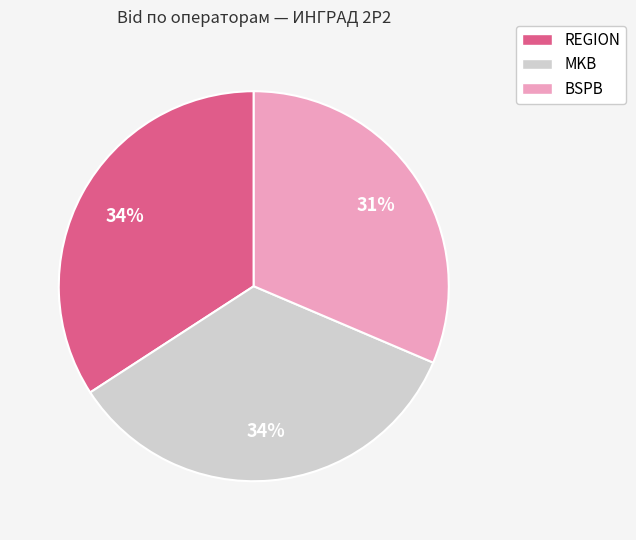

Do MKB and REGION together represent more than half of the pie?

Yes